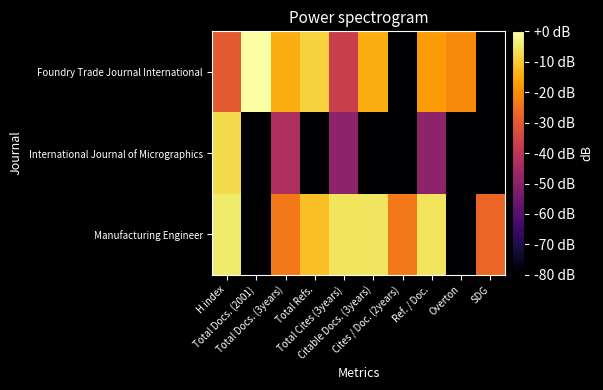

Which label corresponds to the largest value in the chart?

Total Docs. (2001)